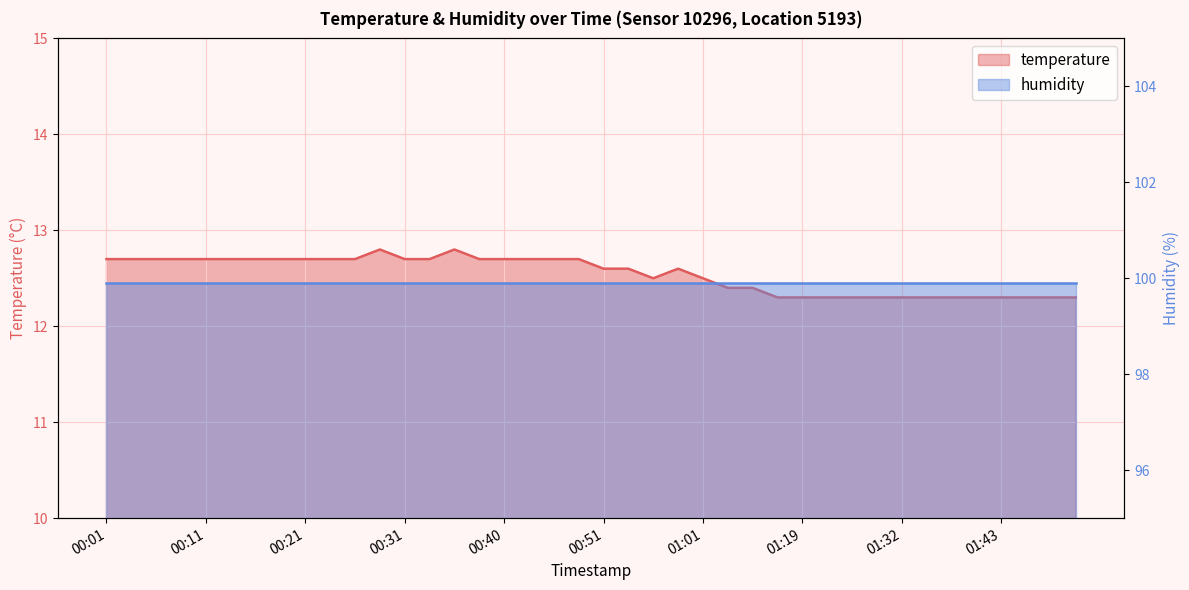

What position from the right is 00:40?

24